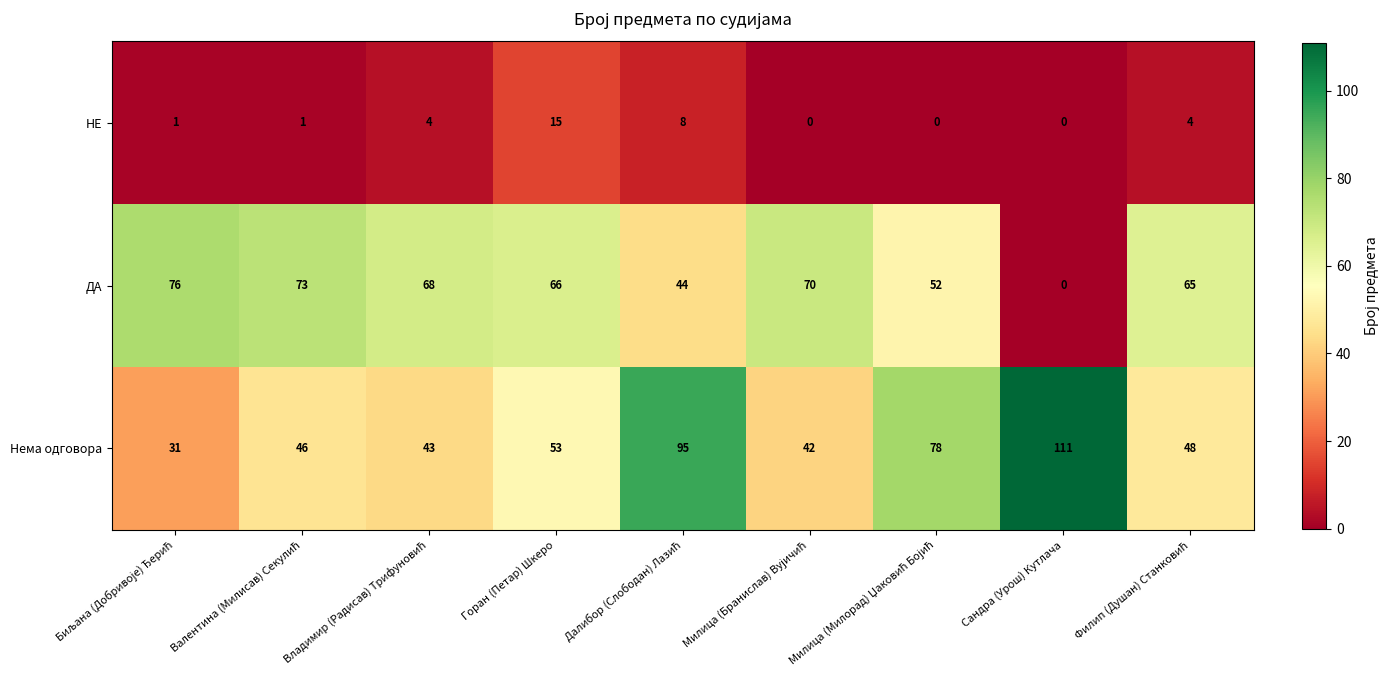

Which series has the largest range (max minus min)?

Нема одговора